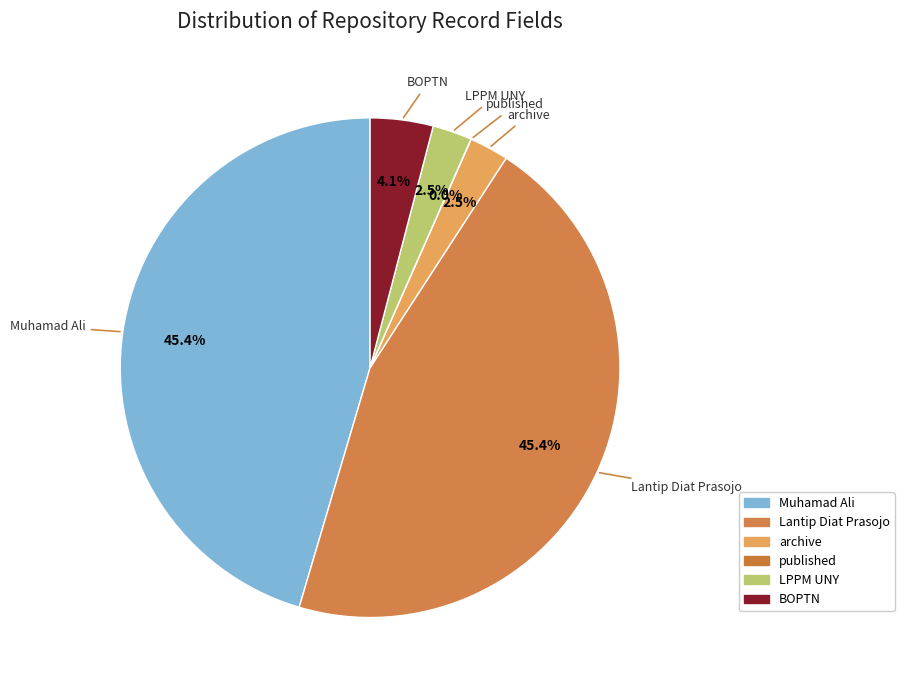

Is there a majority slice in this chart?

No